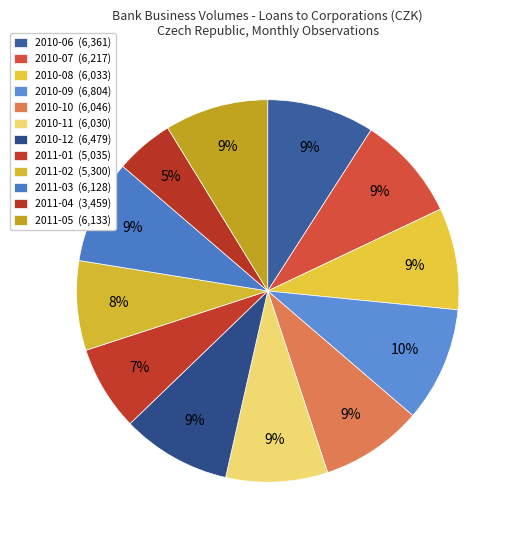

What is the ratio of the value at 2010-08 to the value at 2010-12?

0.9